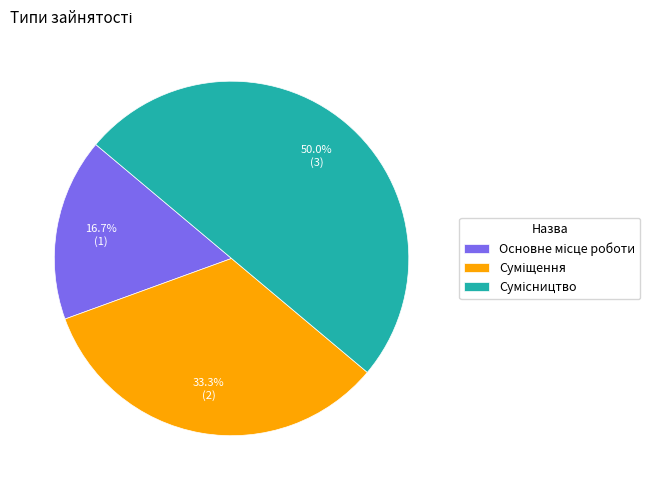

The Суміщення slice represents 33% of the pie. True or false?

True